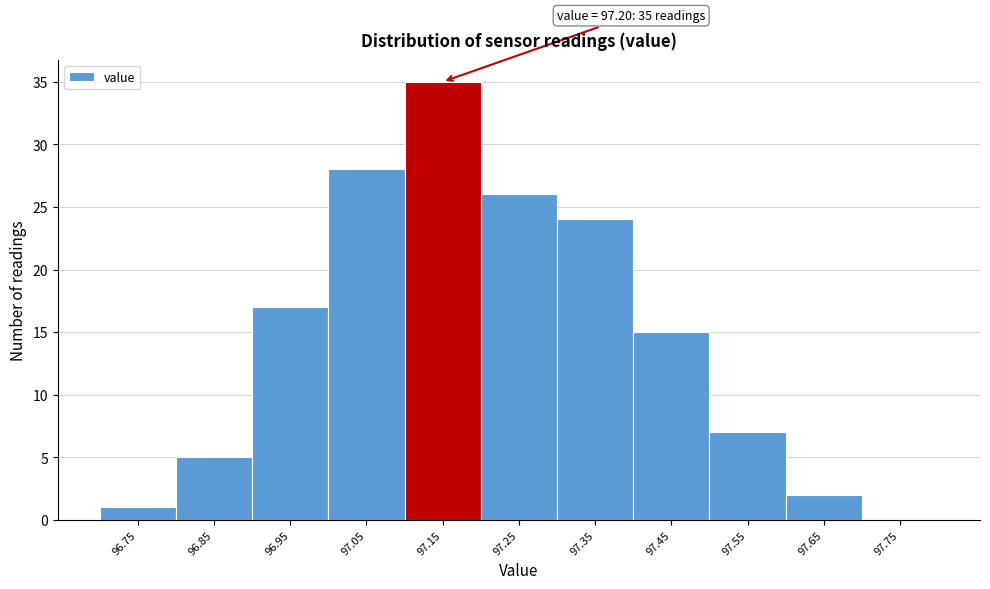

Reading right to left, list all the values displayed in this chart.

97.75=0	97.65=2	97.55=7	97.45=15	97.35=24	97.25=26	97.15=35	97.05=28	96.95=17	96.85=5	96.75=1